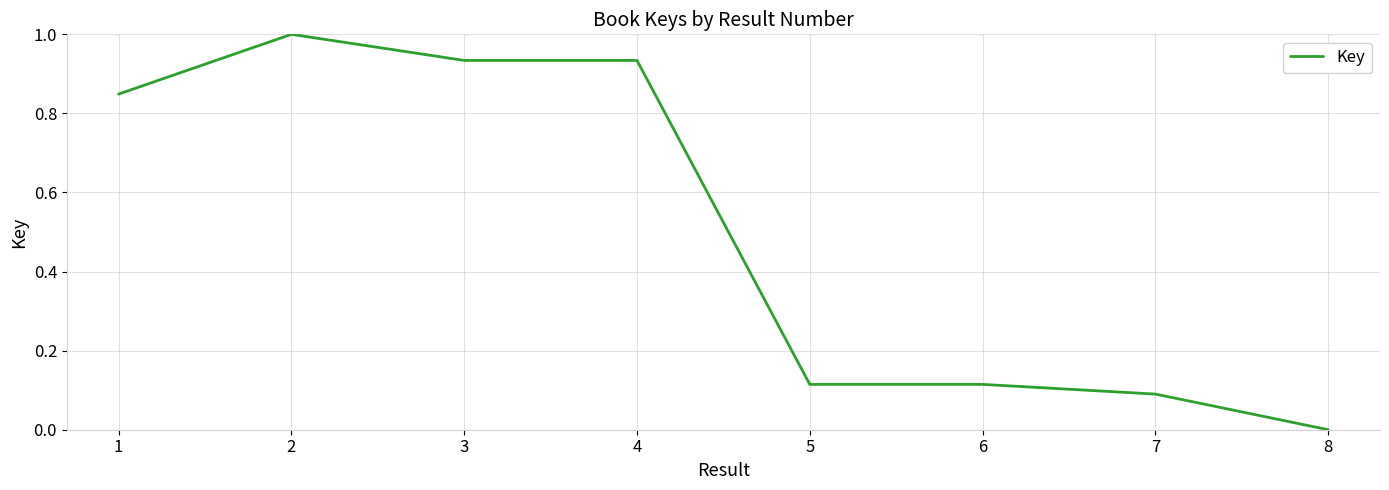

How many values exceed 0?

7